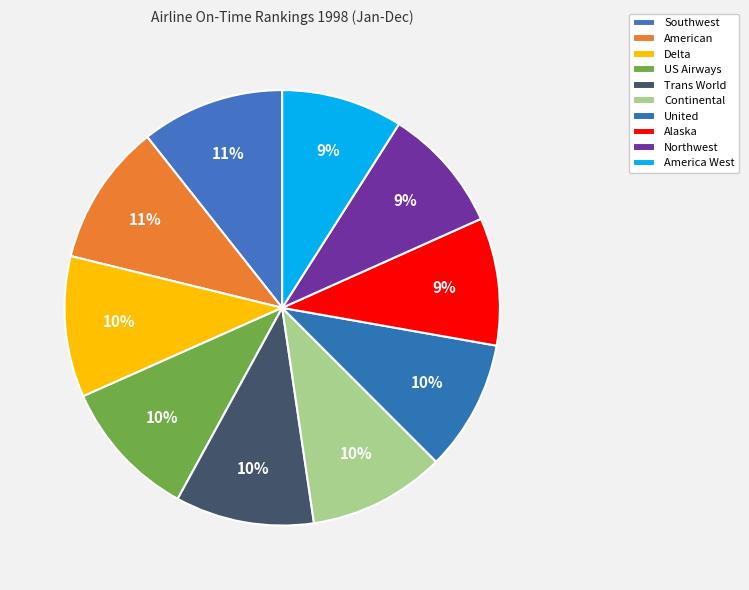

How many segments does this pie chart have?

10